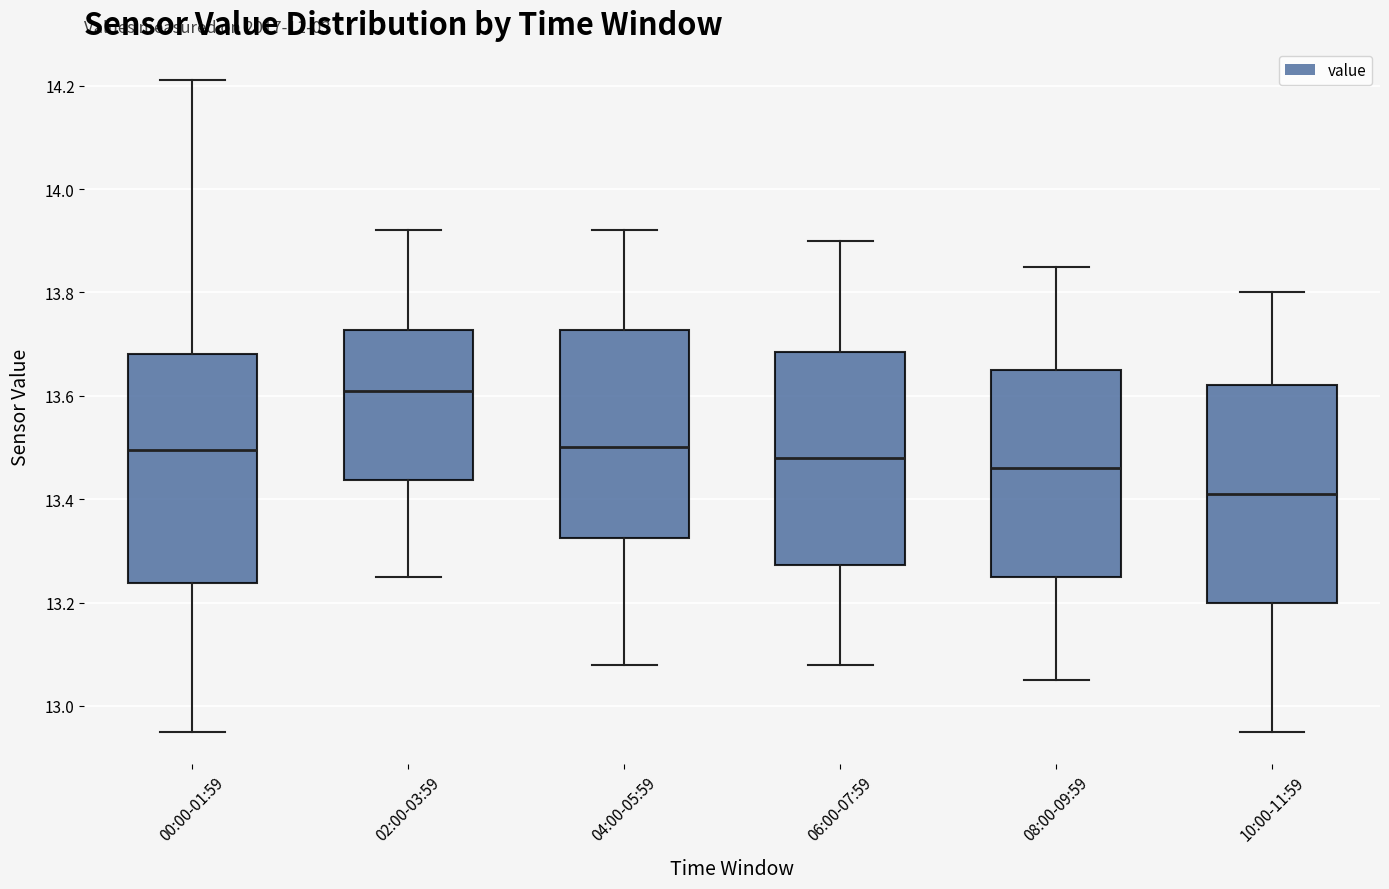

Which box has the highest median line?

02:00-03:59